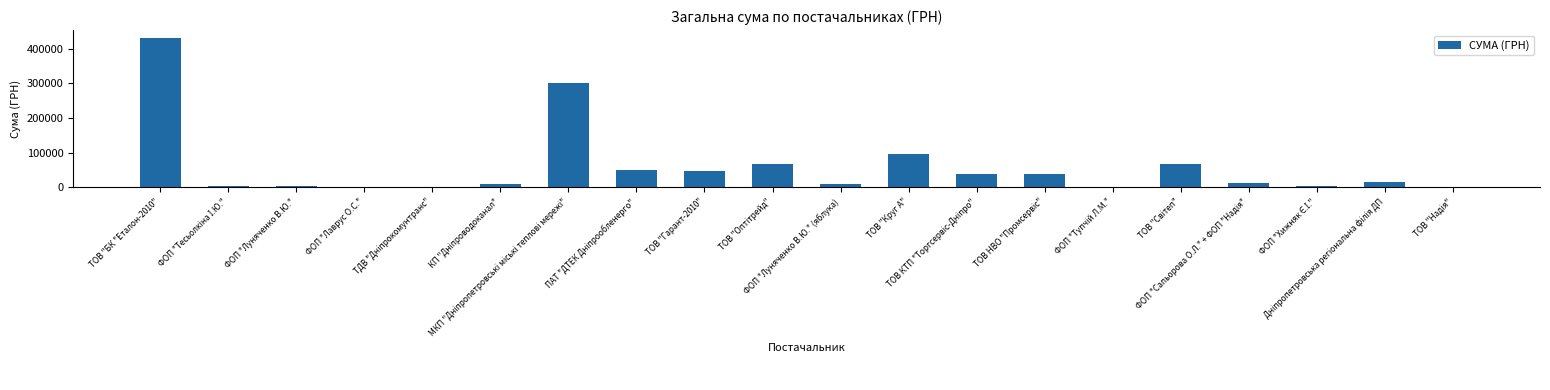

What is the sum of all values?

1204611.6